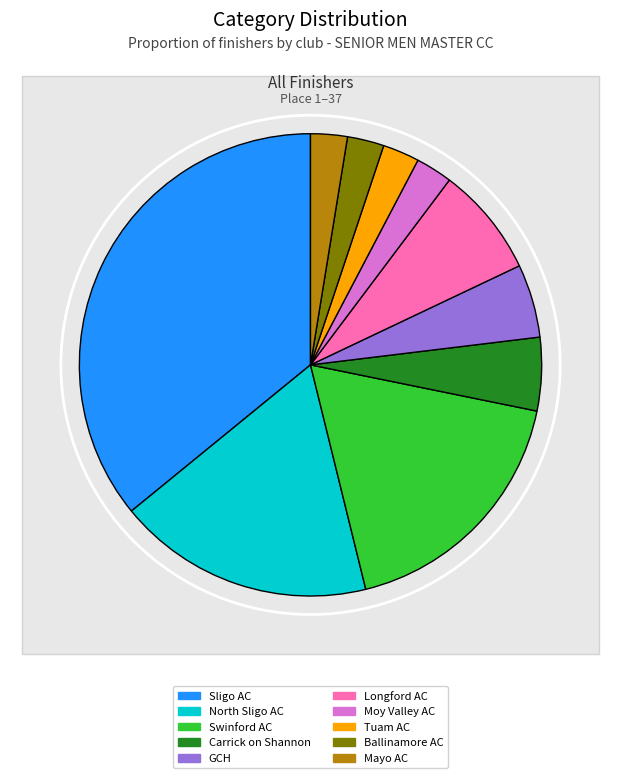

Does any single category account for the majority?

No